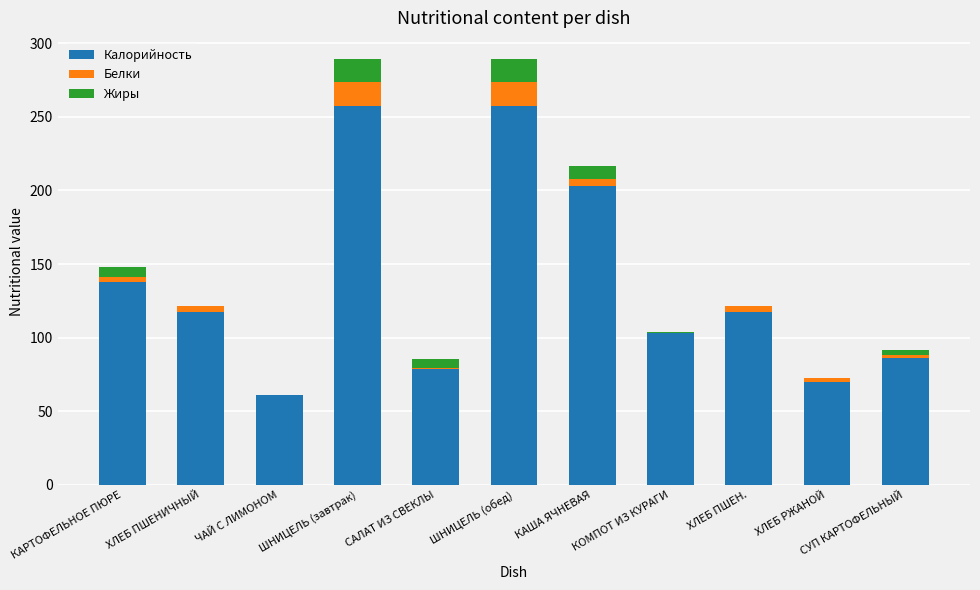

Is it true that Калорийность equals 34.5 at КОМПОТ ИЗ КУРАГИ?

False